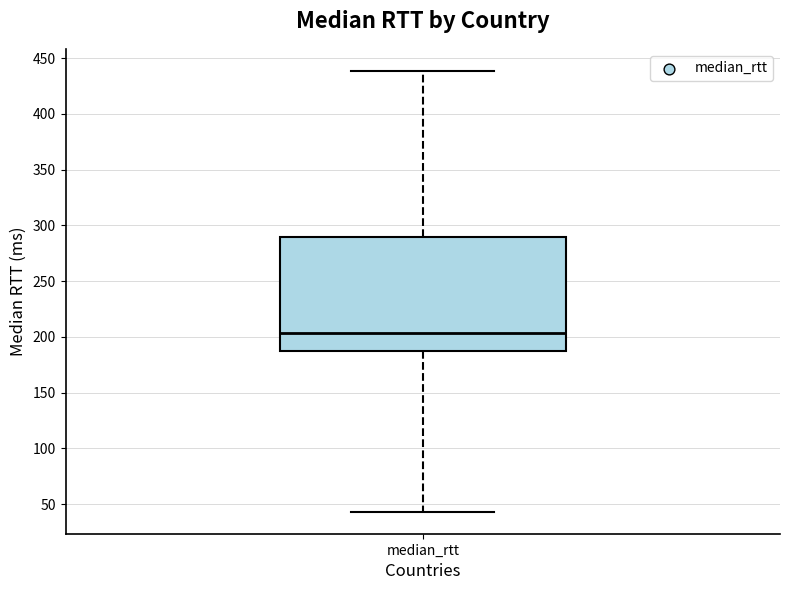

Read this box plot against the y-axis: the position of the median line, the range covered by the box, and the ends of both whiskers. The values are not printed on the chart, so give them approximately, as read against the axis.

median 205, box 190 to 290, whiskers 45 to 440